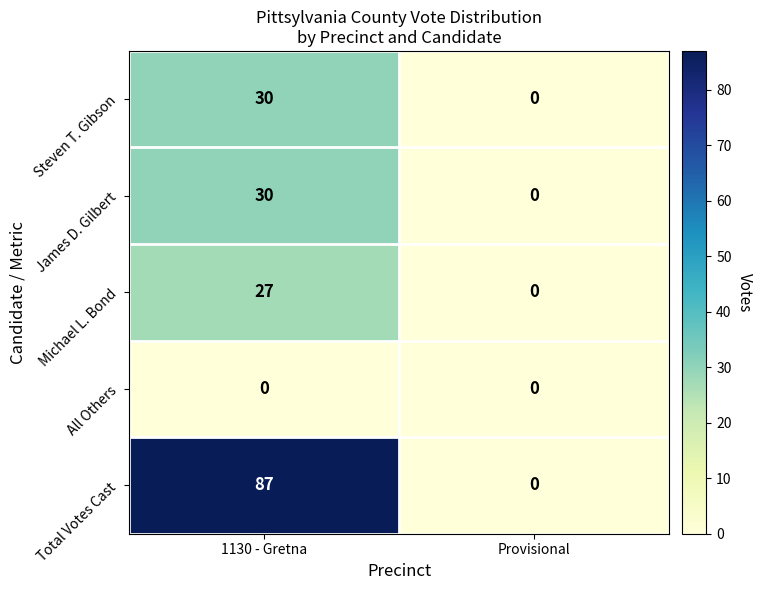

What is the difference between the Michael L. Bond values at Provisional and 1130 - Gretna?

27